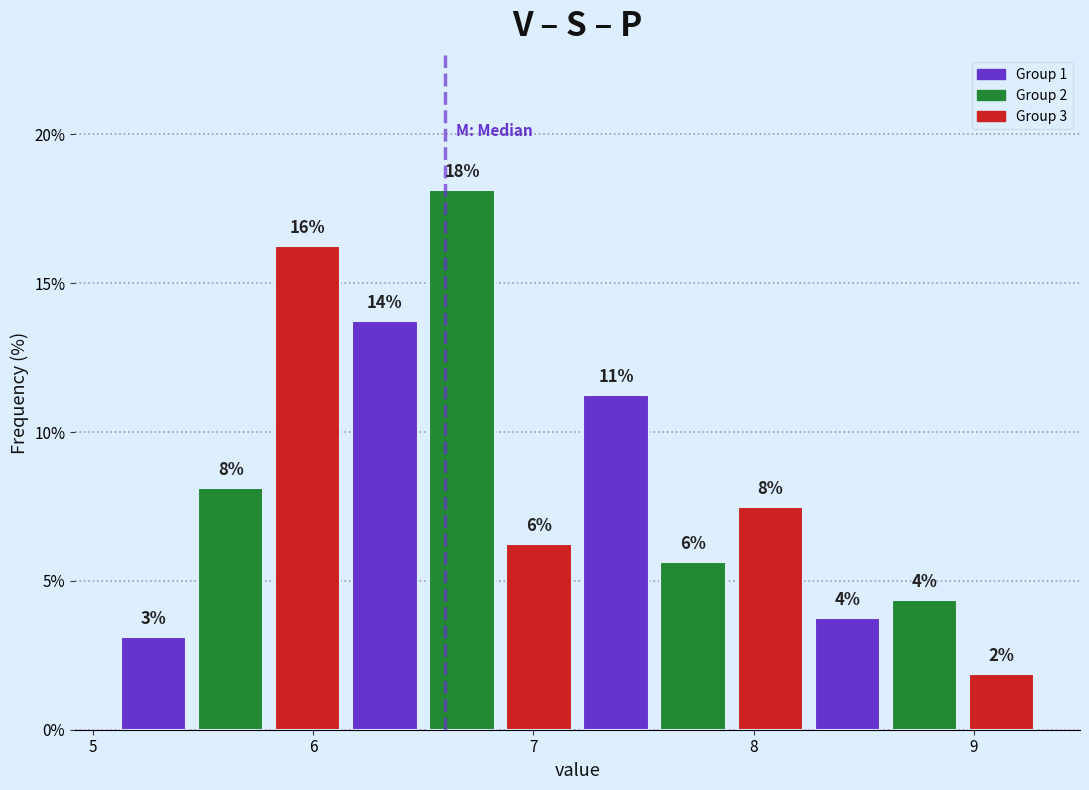

Around what value on the x-axis is the tallest bar? Give the approximate position of its centre, as read against the axis.

6.7